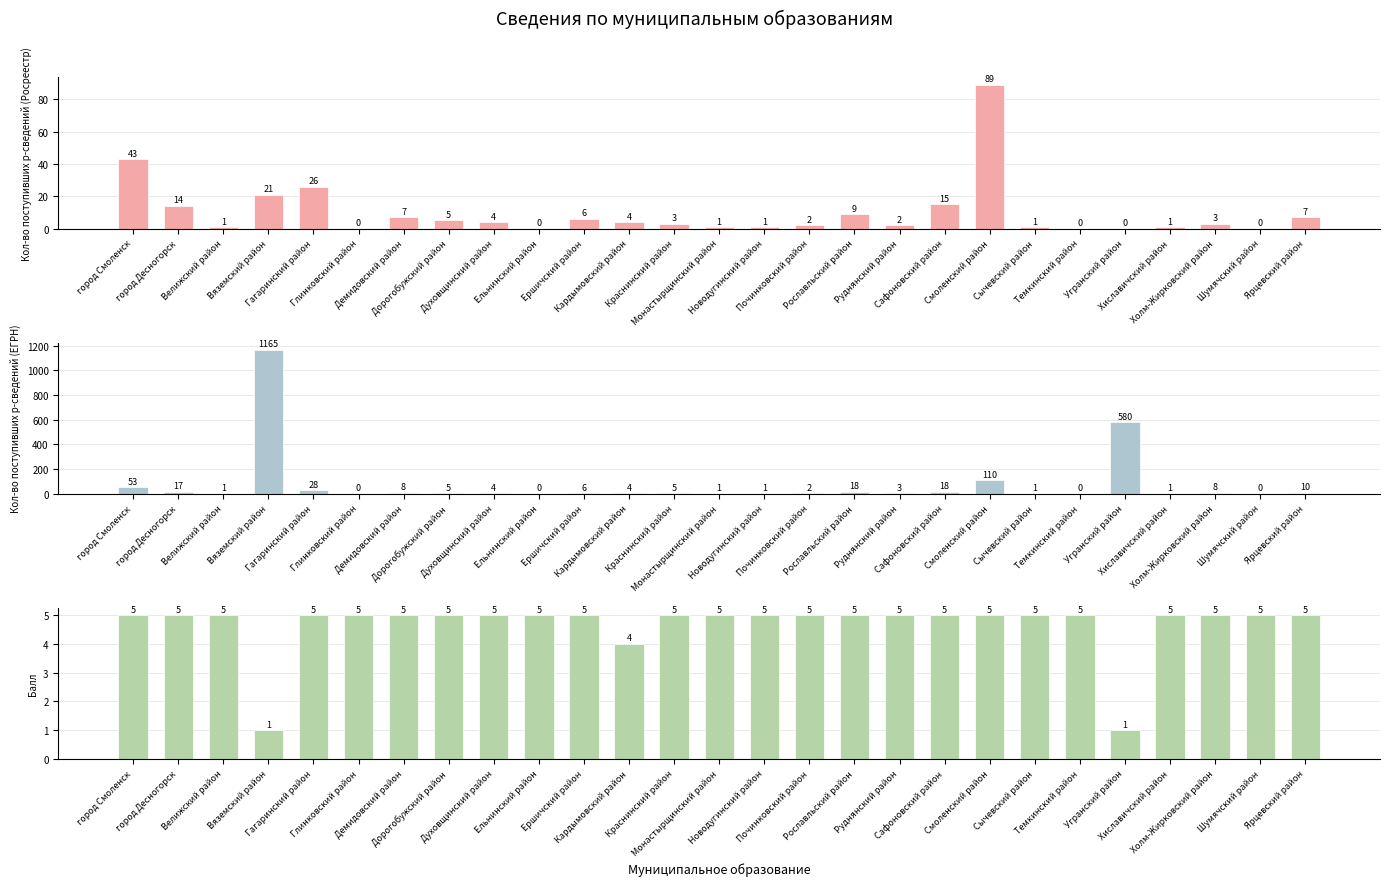

Which category has the highest value in the Кол-во поступивших р-сведений (ЕГРН) series?

Вяземский район